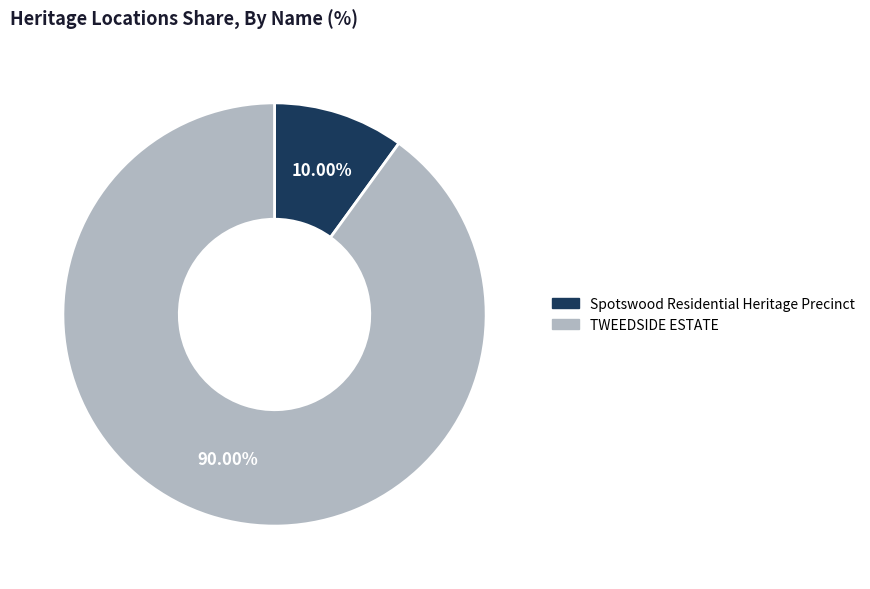

What is the smallest slice in the pie chart?

Spotswood Residential Heritage Precinct